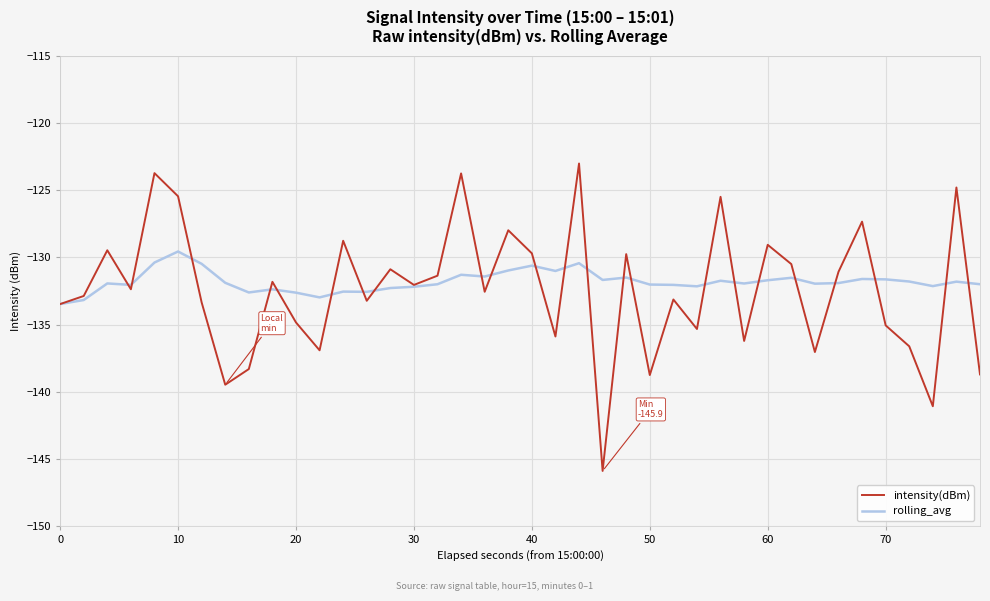

Which series has the widest spread of values?

intensity(dBm)